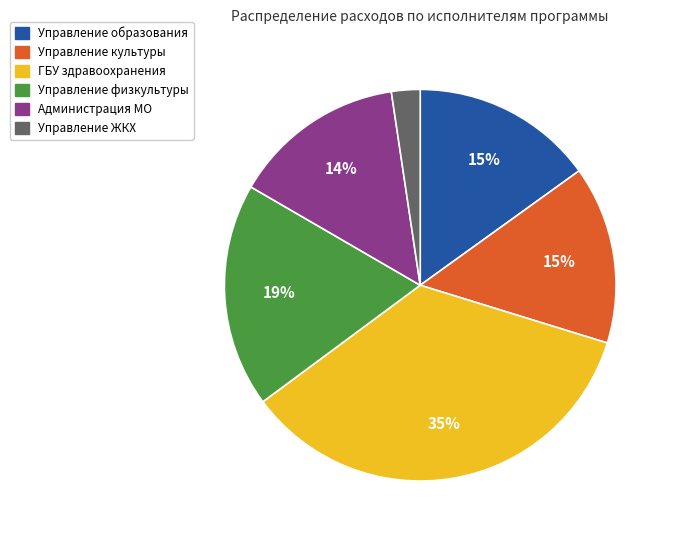

To the nearest percent, what is the difference between the largest and smallest slice percentages?

33%